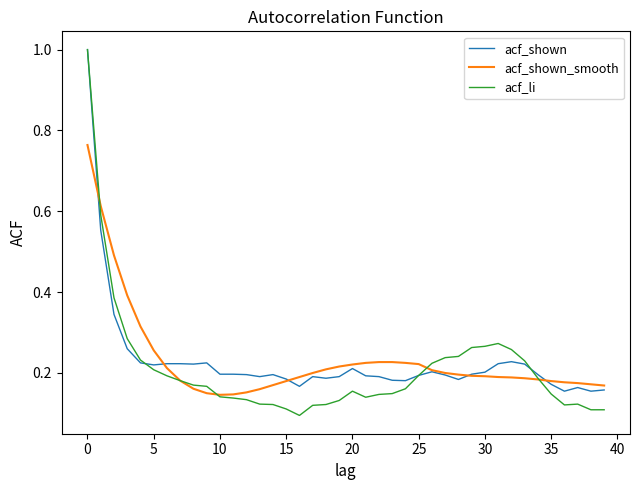

Which series has the largest range (max minus min)?

acf_li